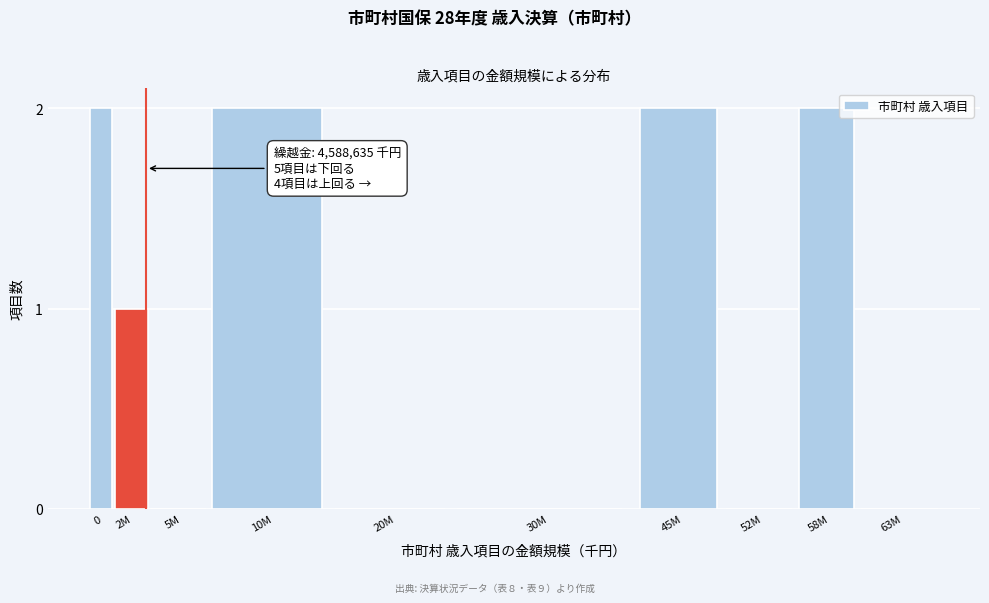

The chart shows a value of -1 at 5M. True or false?

False